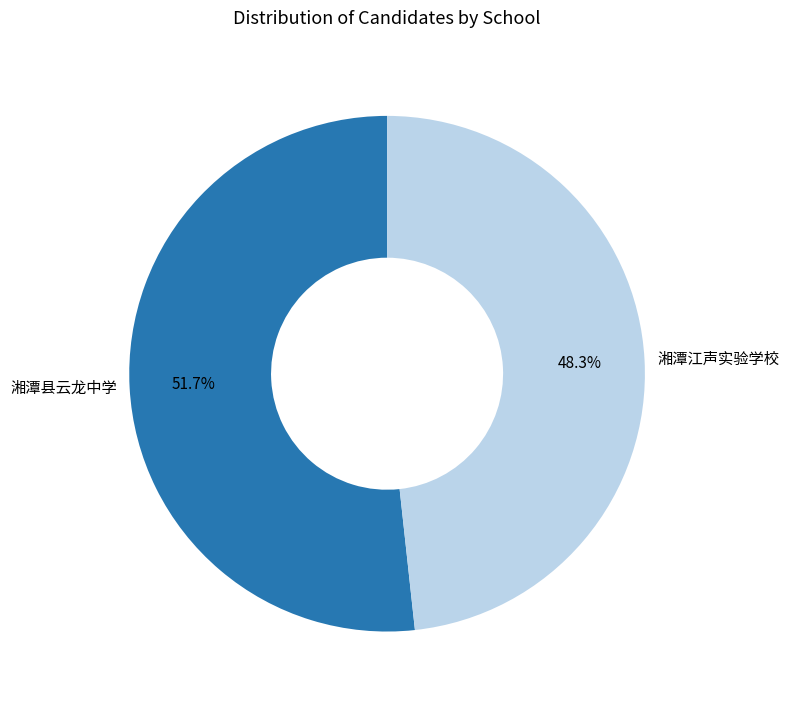

Which has a higher value, 湘潭江声实验学校 or 湘潭县云龙中学?

湘潭县云龙中学